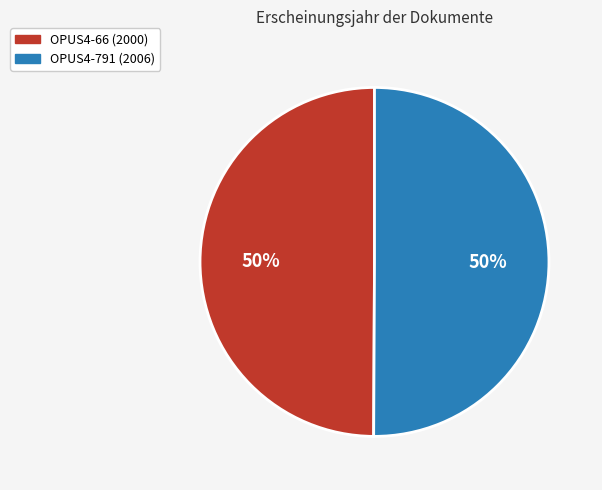

Count the number of slices in the pie.

2